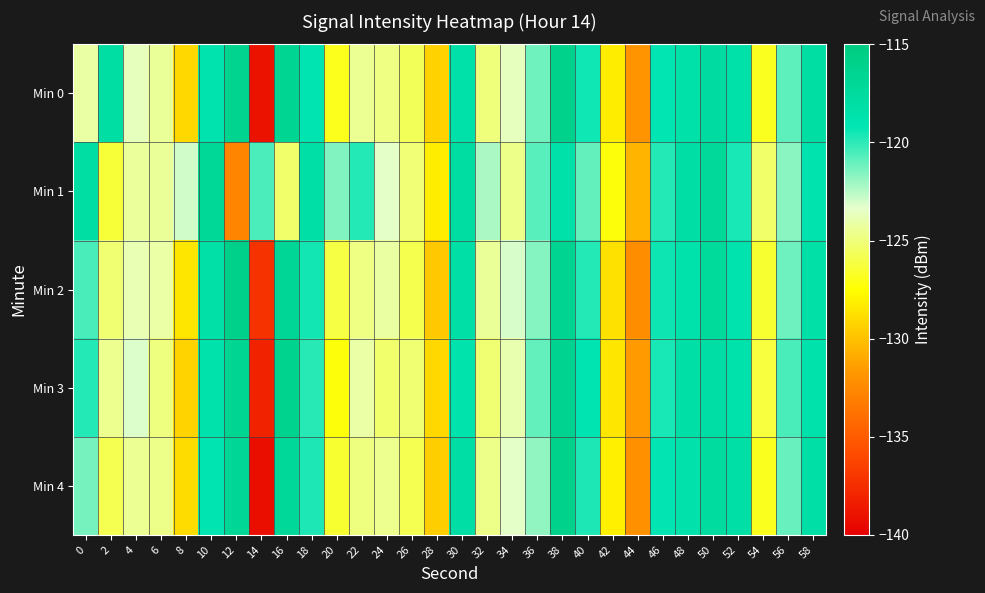

Which category has the highest value across all series?

12